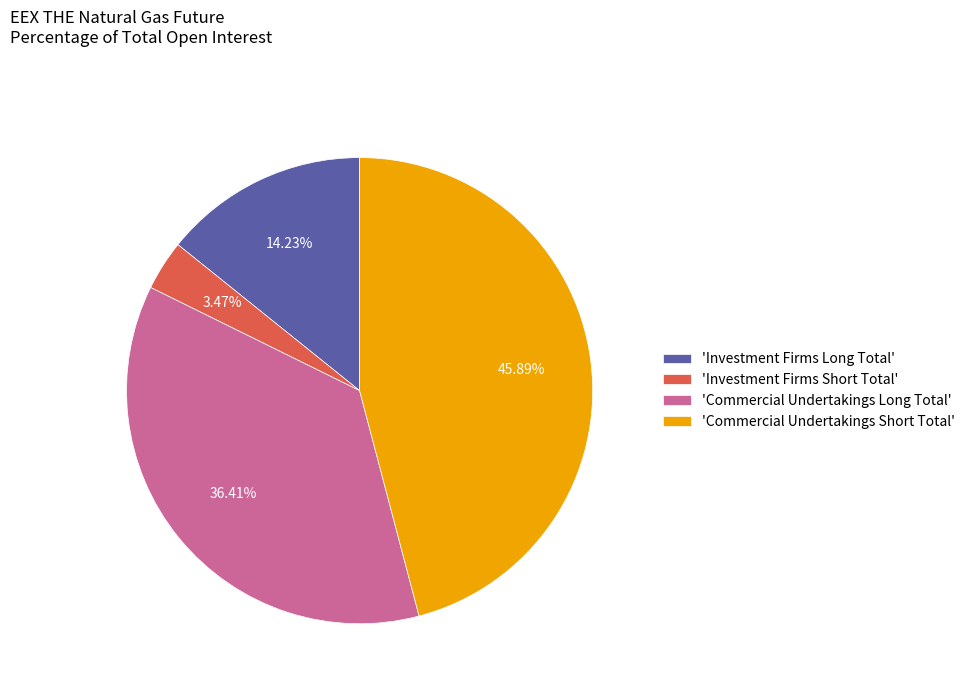

What is the largest slice in the pie chart?

'Commercial Undertakings Short Total'